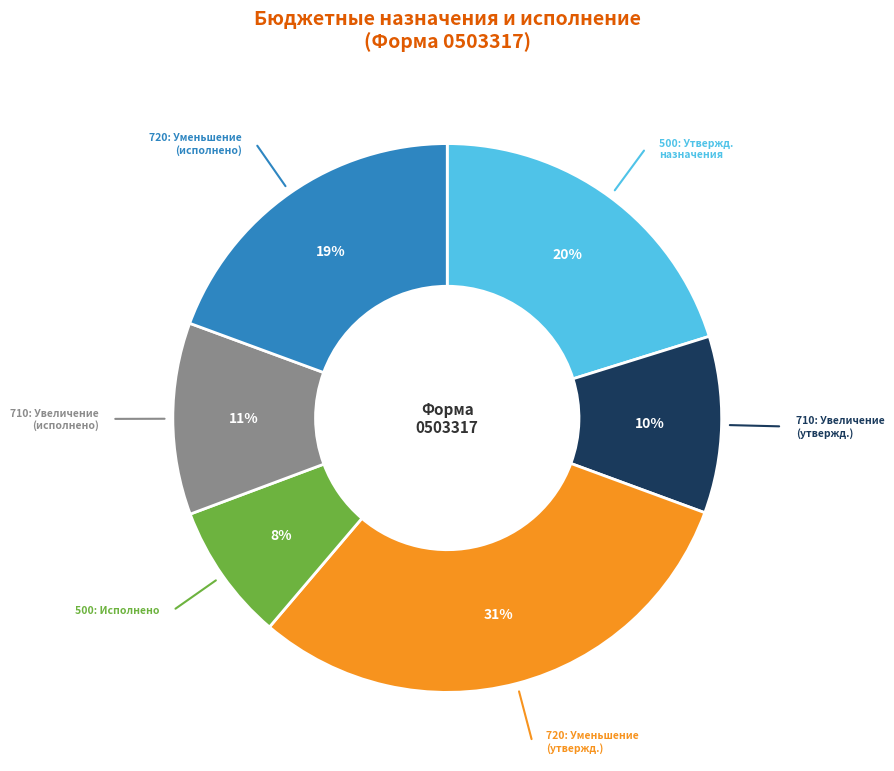

Does any single category account for the majority?

No